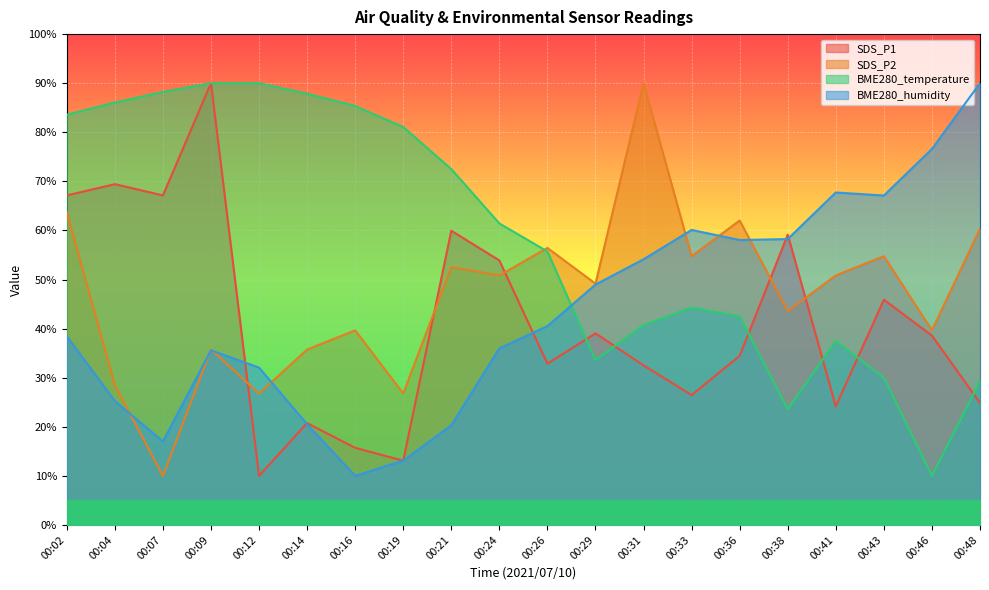

True or false: SDS_P1 has more than 1 points higher than both neighbors.

True